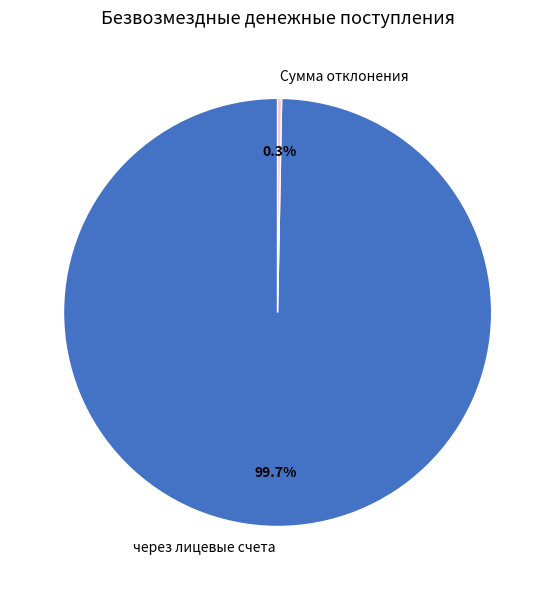

What percentage is the через лицевые счета slice, to the nearest percent?

100%